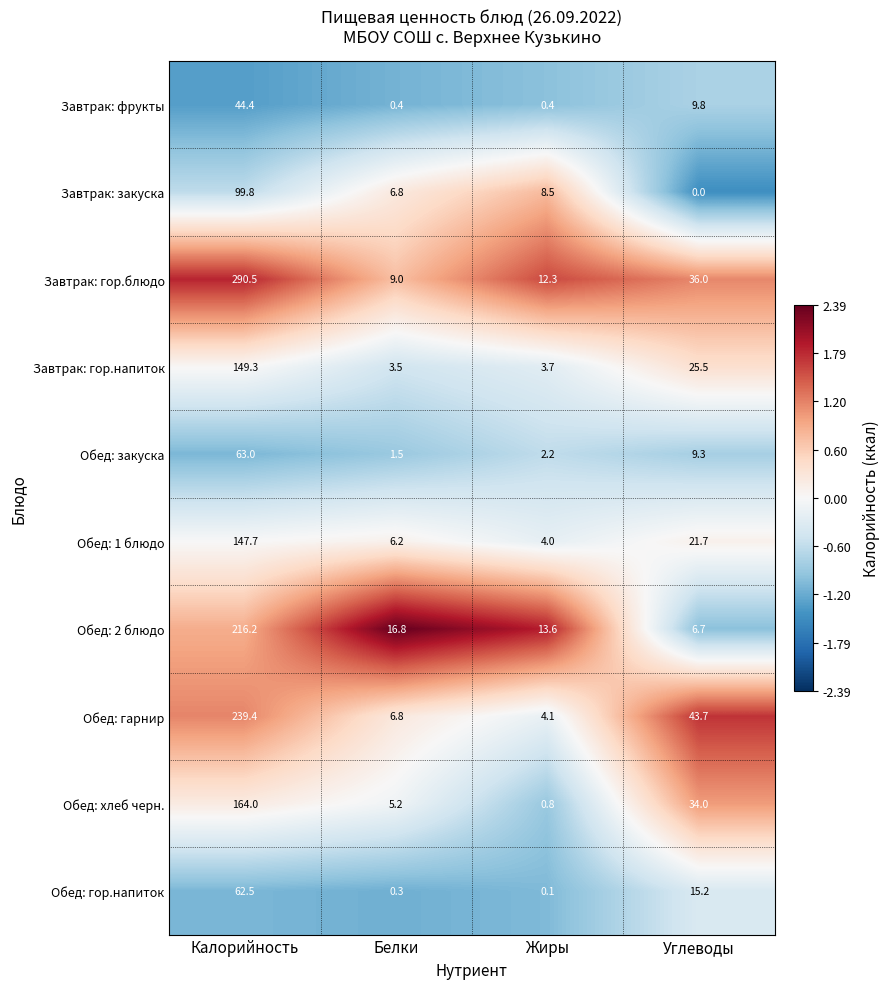

At which category is the sum across all series the highest?

Калорийность